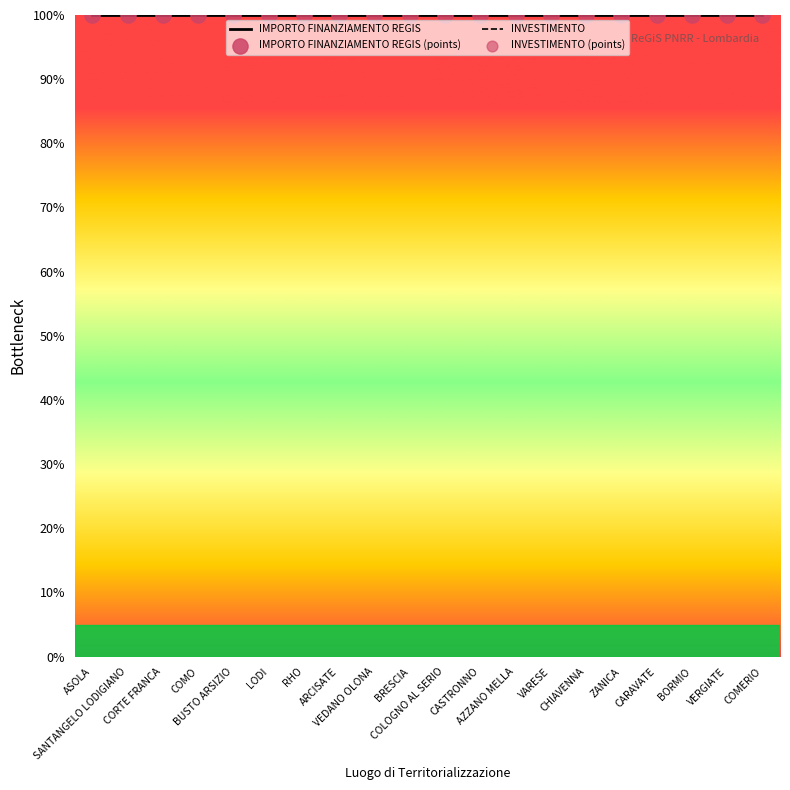

What is the total value across all series at VARESE?

1200